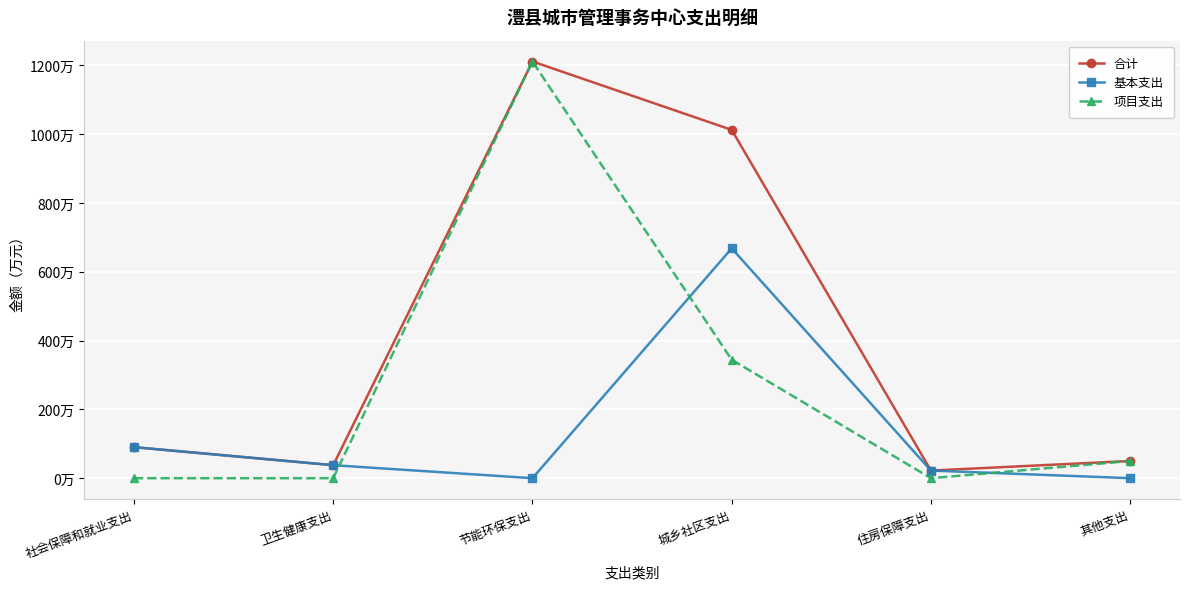

List the series in order of their overall mean, highest first.

合计, 项目支出, 基本支出